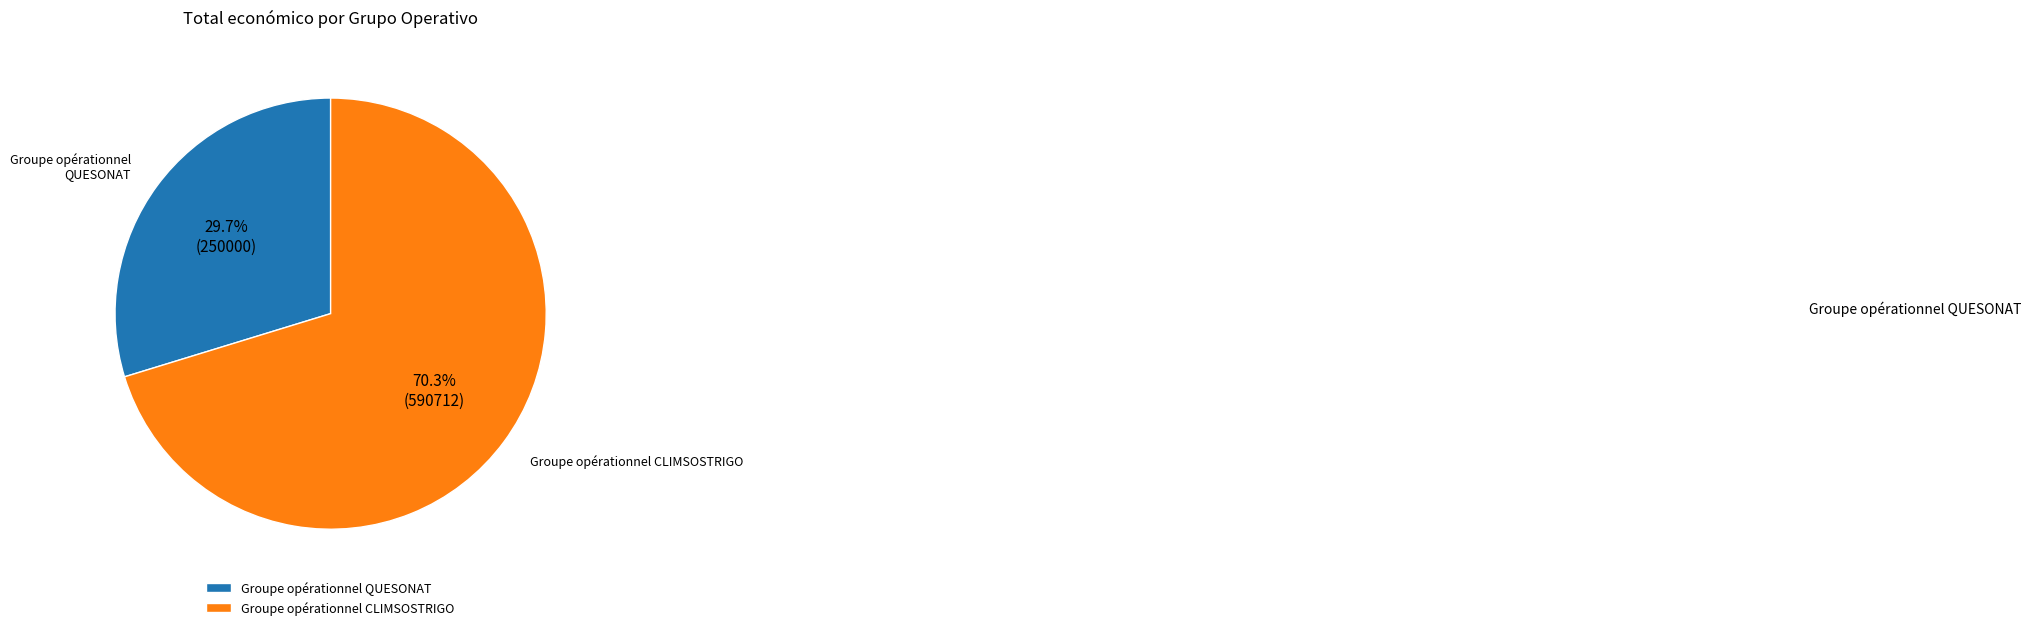

How many slices are in this pie chart?

2